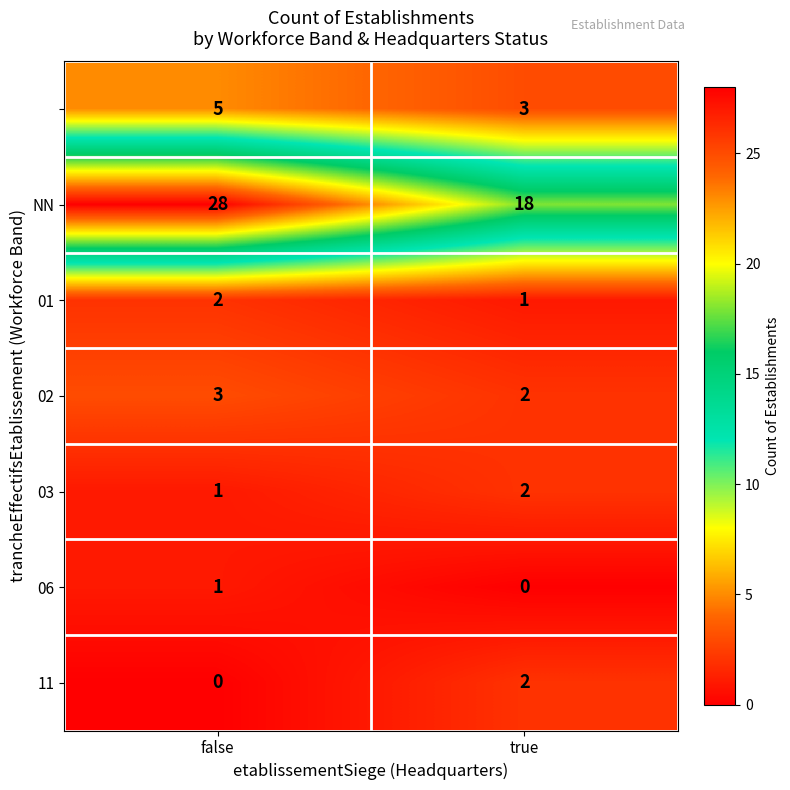

What is the spread (max minus min) of values at true?

18